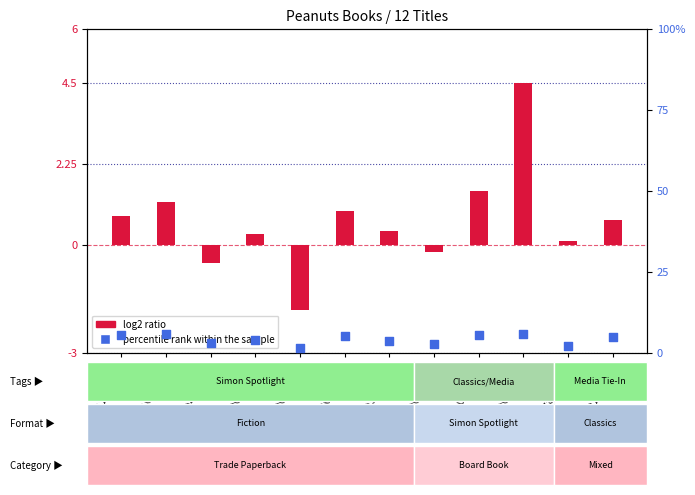

What is the change in value from 193571542 to 190840332?

+2.1